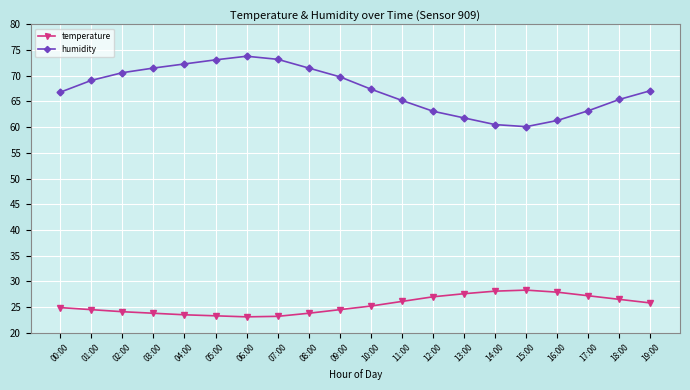

What is the label of the 14th point from the right?

06:00